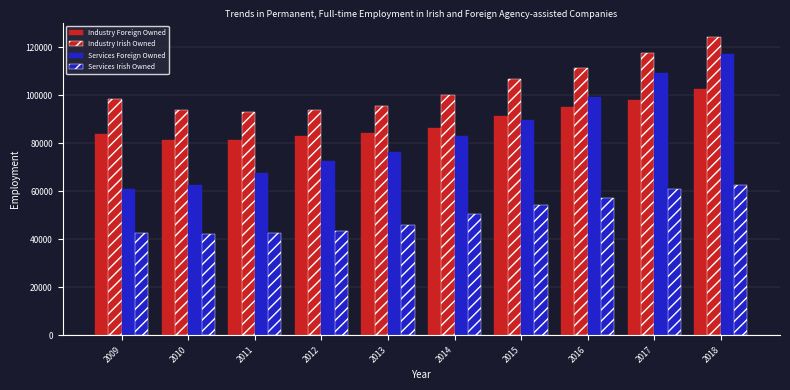

How many distinct data groups are displayed?

4